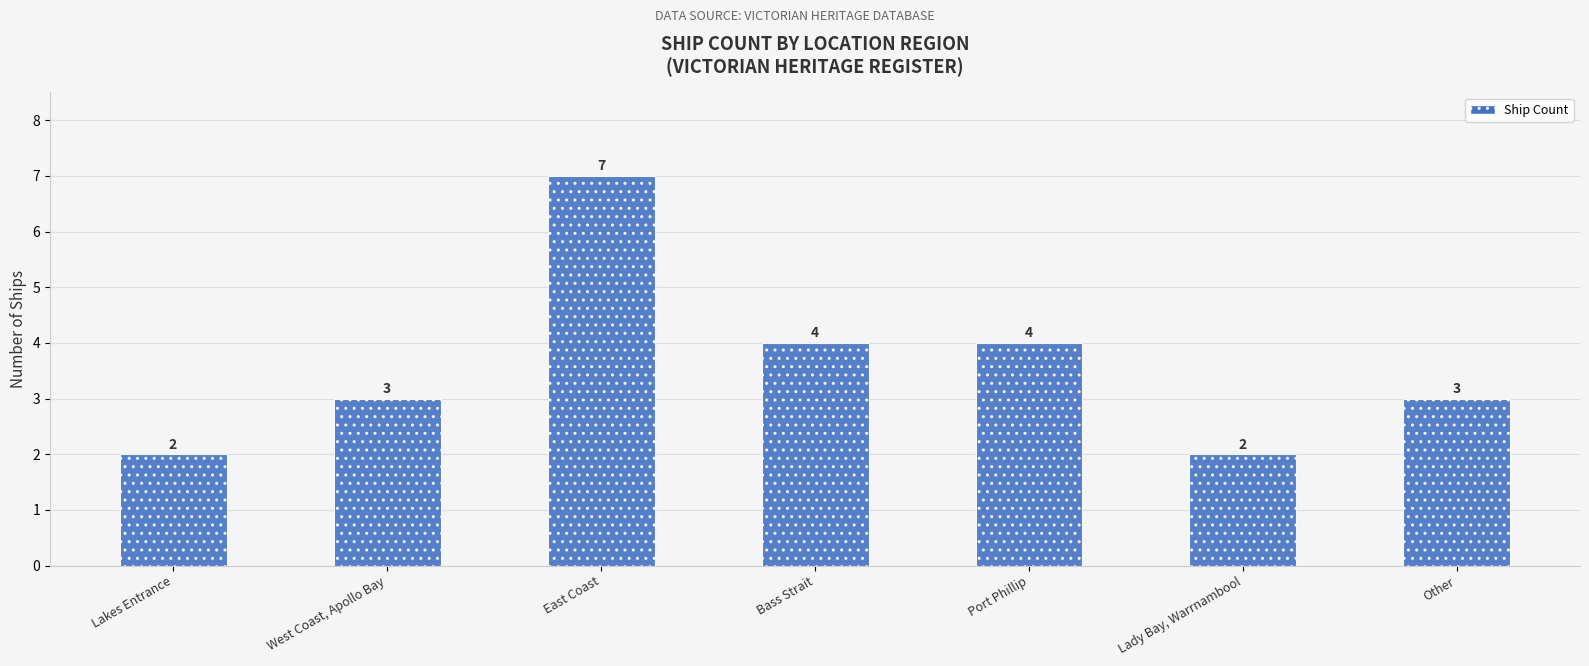

Is it true that the value at Port Phillip is 4?

True